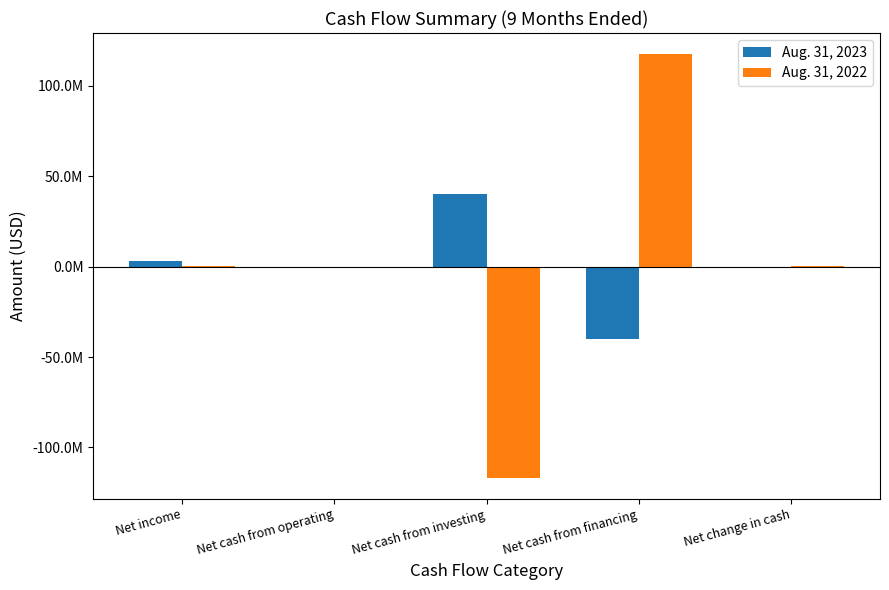

What are all the series names shown in the legend?

Aug. 31, 2023, Aug. 31, 2022